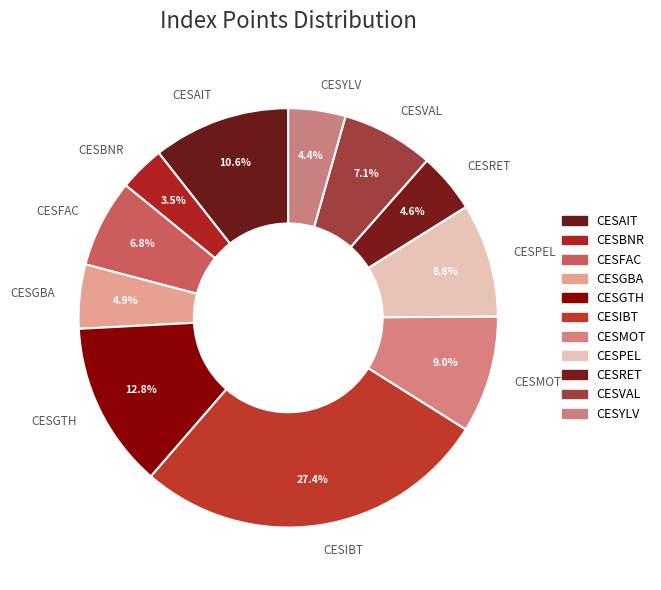

Which category has the biggest portion of the pie?

CESIBT